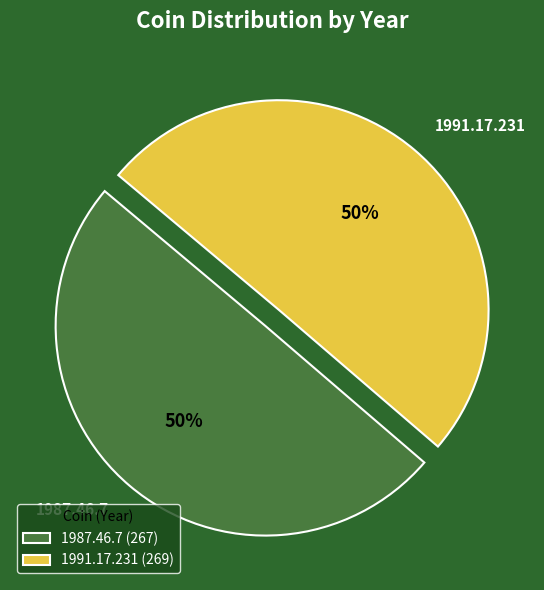

True or false: 1991.17.231 accounts for 56% of the total.

False